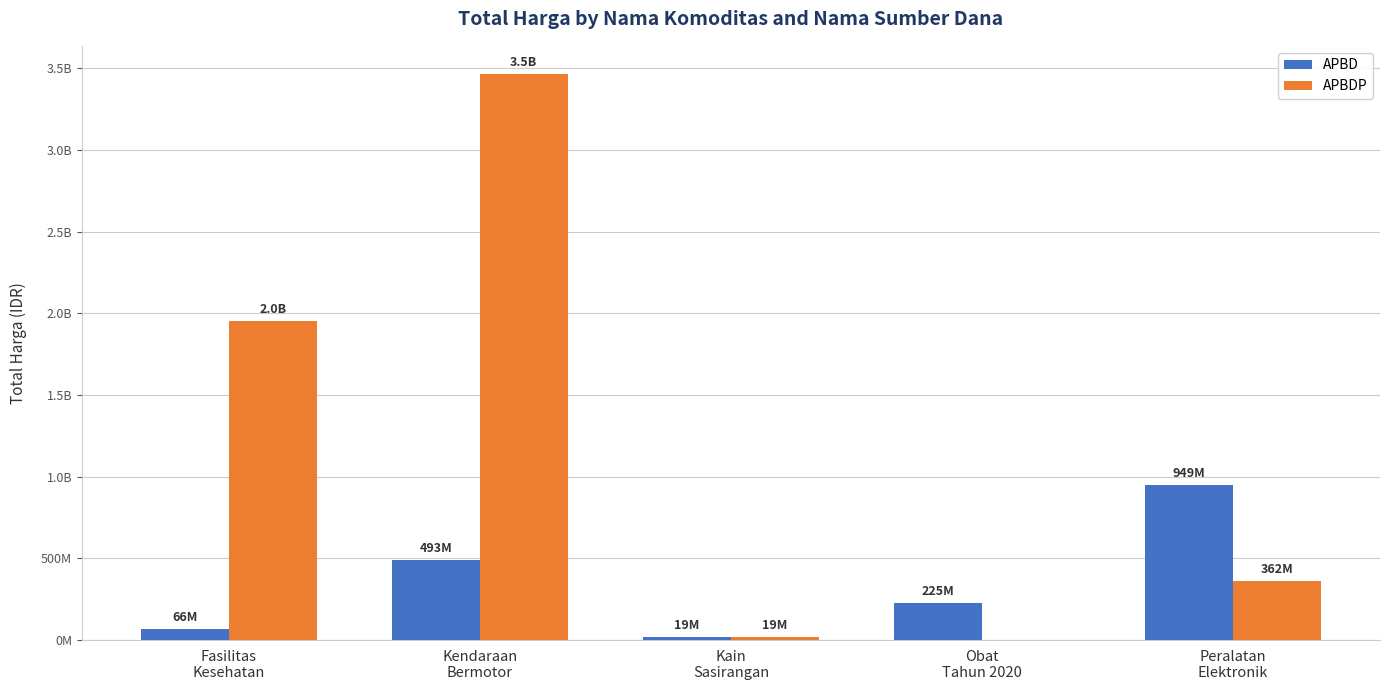

What is the maximum value for APBD?

948767000